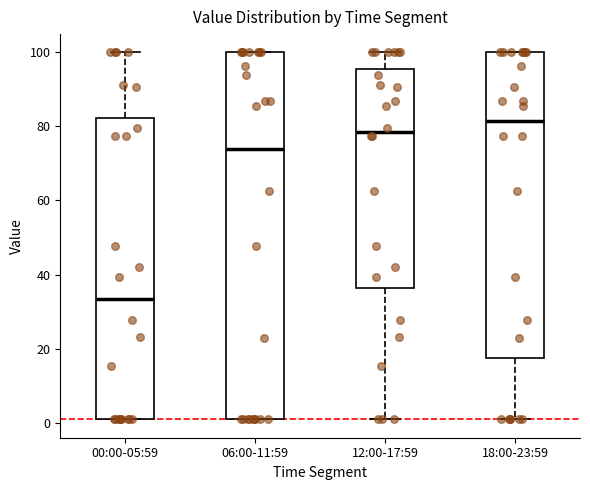

Reading left to right, transcribe this box plot: for each box, give where its median line is, the range the box spans, and where its two whiskers end, as read against the y-axis. The values are not printed on the chart, so give them approximately, as read against the axis.

00:00-05:59: median 34, box 2 to 82, whiskers 2 to 100
06:00-11:59: median 74, box 2 to 100, whiskers 2 to 100
12:00-17:59: median 78, box 36 to 96, whiskers 2 to 100
18:00-23:59: median 82, box 18 to 100, whiskers 2 to 100